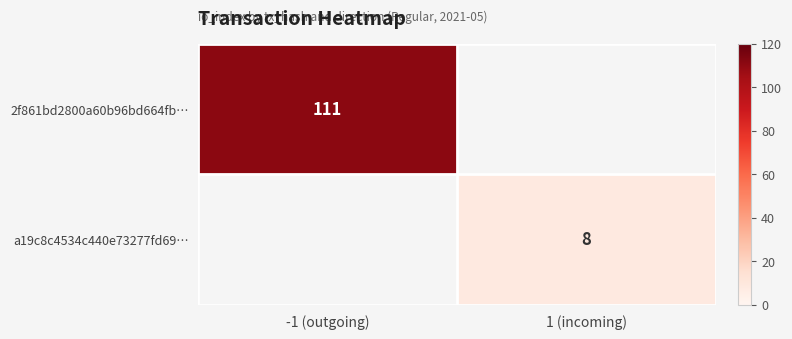

The a19c8c4534c440e73277fd69… series shows 2 at 1 (incoming). True or false?

False